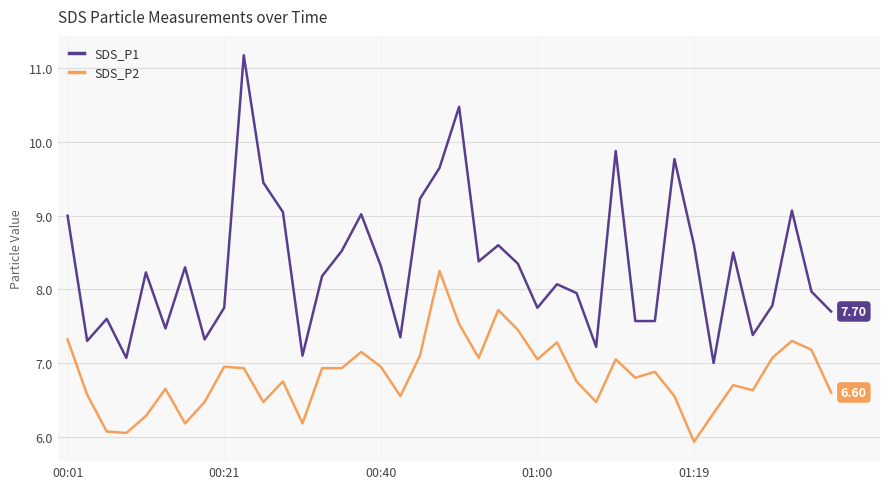

In SDS_P1, how many points are lower than both neighbors (excluding endpoints)?

11